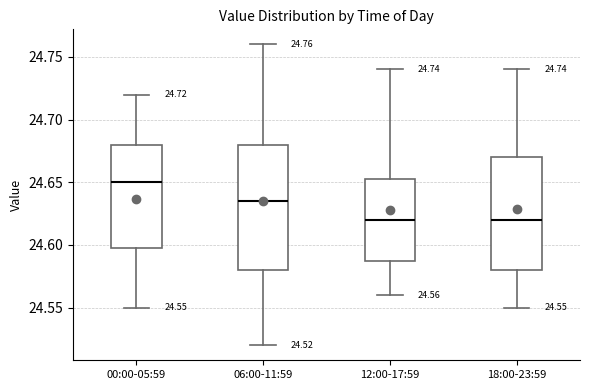

Which box's median line is the highest?

00:00-05:59